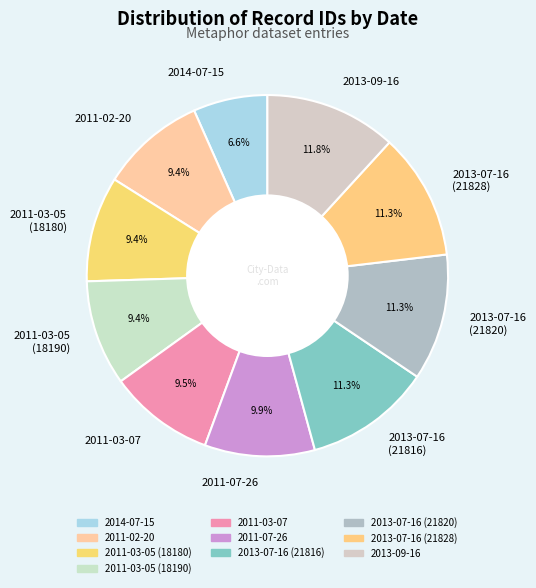

Count the number of slices in the pie.

10